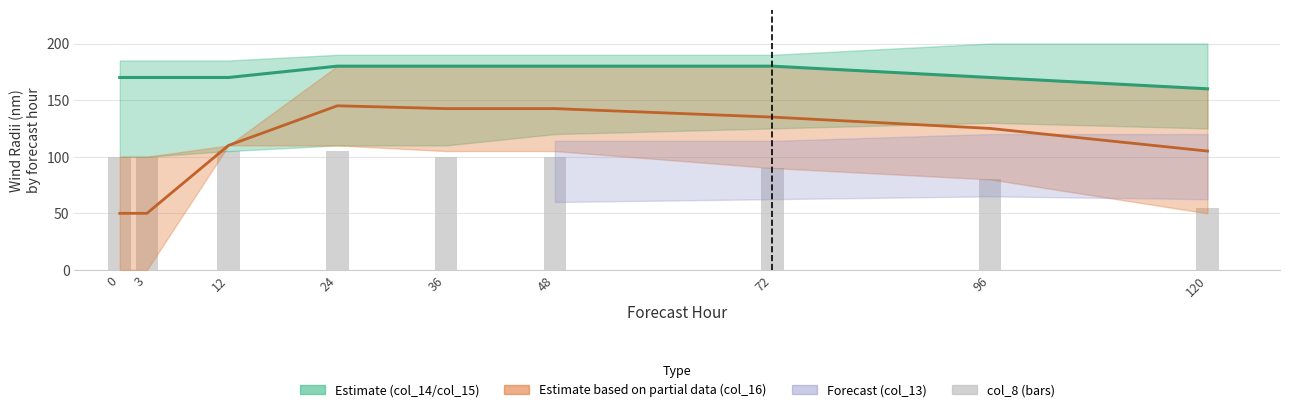

Reading left to right, list all the values displayed in this chart.

col_15: 0=170.0	3=170.0	12=170.0	24=180.0	36=180.0	48=180.0	72=180.0	96=170.0	120=160.0
col_20: 0=50.0	3=50.0	12=110.0	24=145.0	36=142.5	48=142.5	72=135.0	96=125.0	120=105.0
col_8: 0=100.0	3=100.0	12=105.0	24=105.0	36=100.0	48=100.0	72=90.0	96=80.0	120=55.0